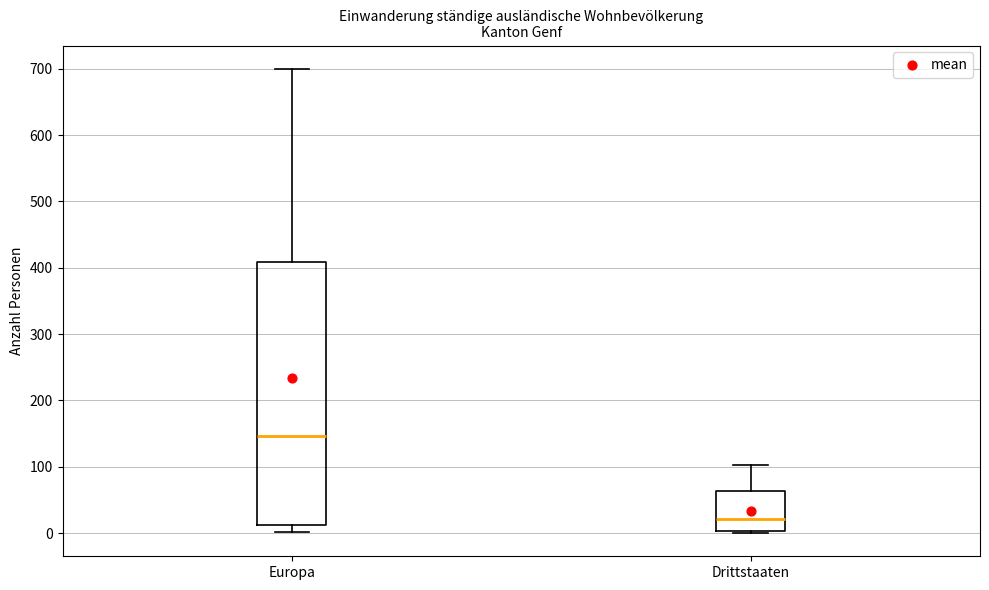

Where is the lower edge of the box for Drittstaaten on the y-axis? The values are not printed on the chart, so give them approximately, as read against the axis.

0